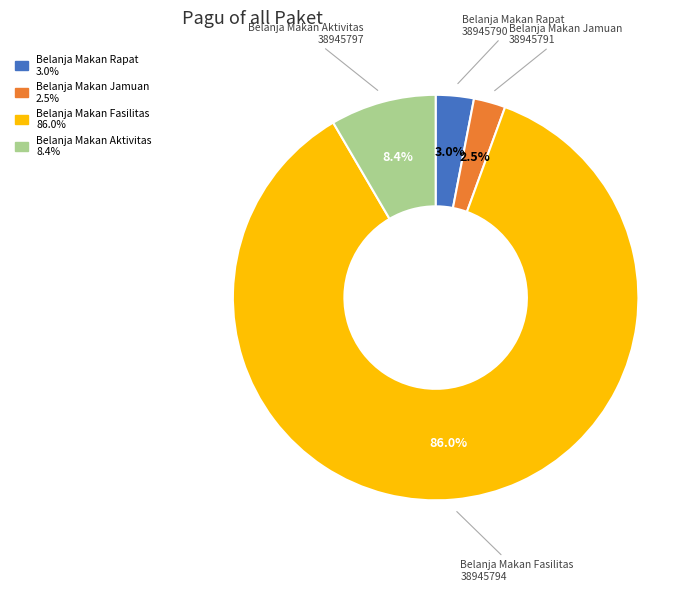

Is there a majority slice in this chart?

Yes